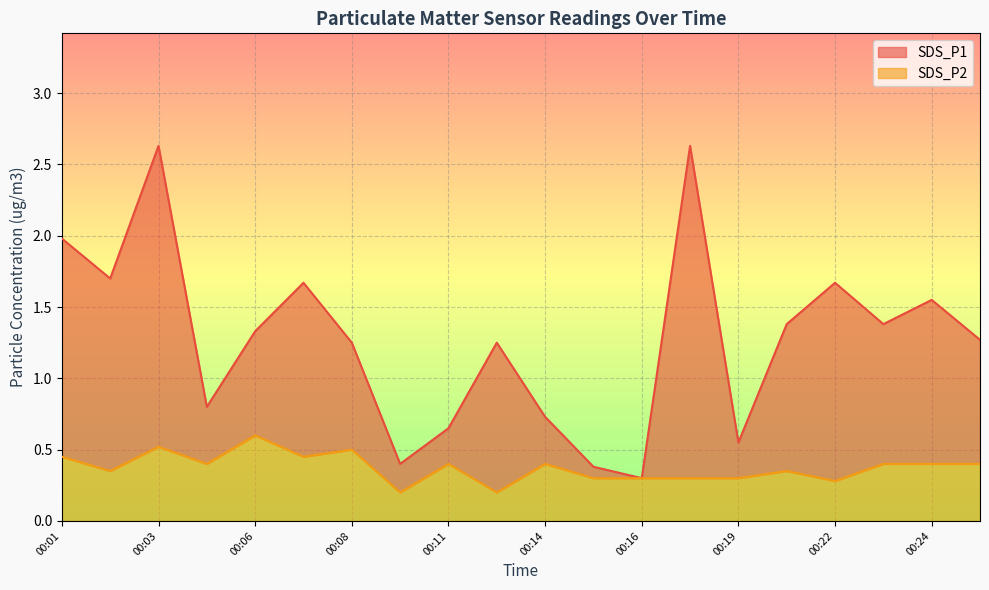

What is the greatest value displayed?

2.6